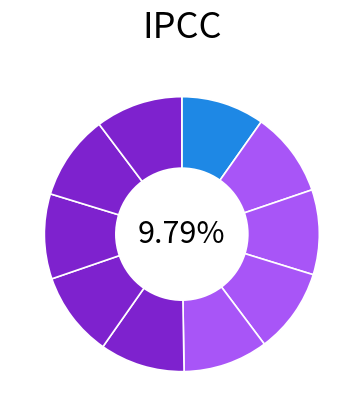

Count the number of slices in the pie.

10